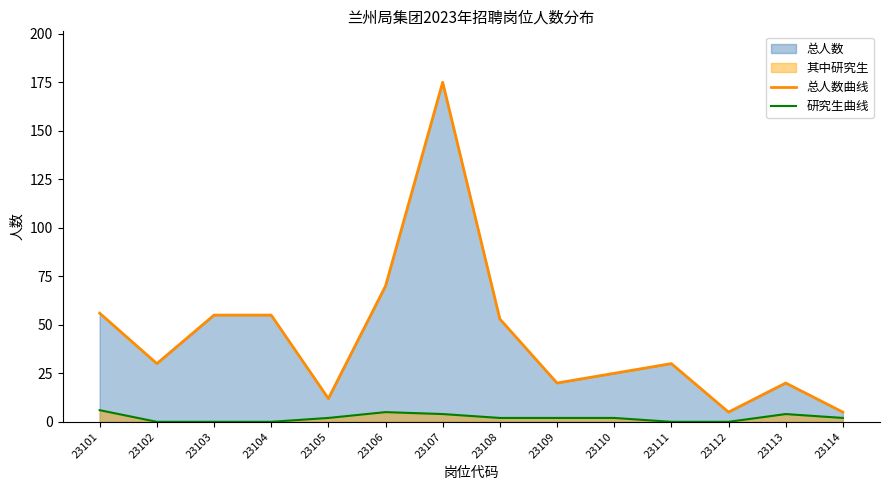

What value does the 研究生曲线 series have at 23105?

2